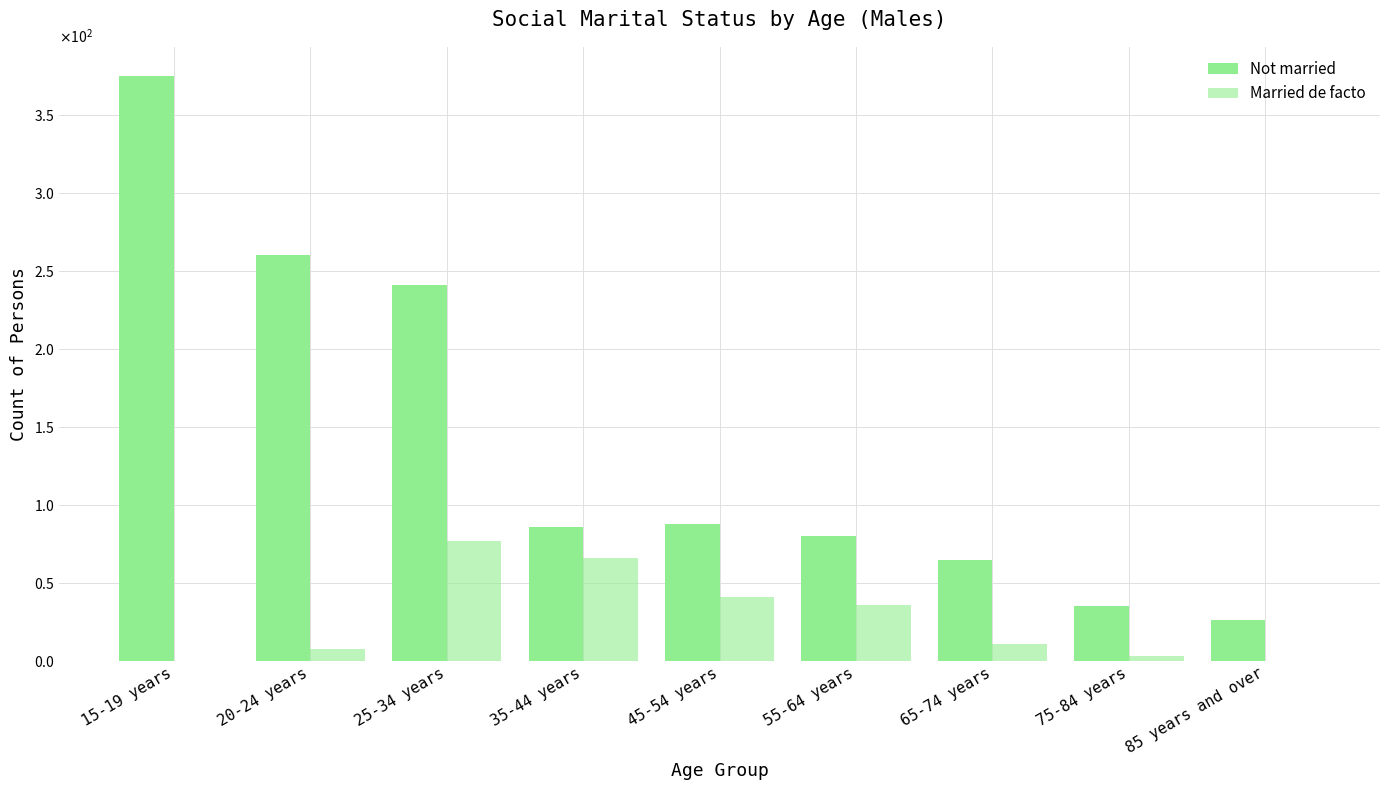

Reading left to right, extract all data points from this chart.

Not married: 375	260	241	86	88	80	65	35	26
Married de facto: 0	8	77	66	41	36	11	3	0